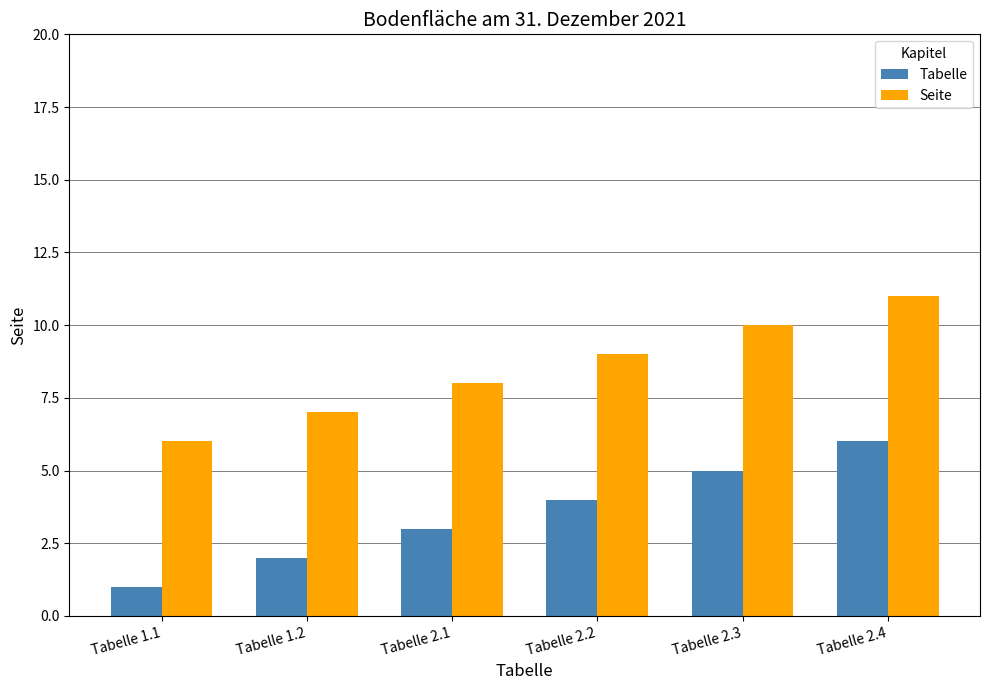

True or false: Seite has a value of 8 at Tabelle 2.1.

True